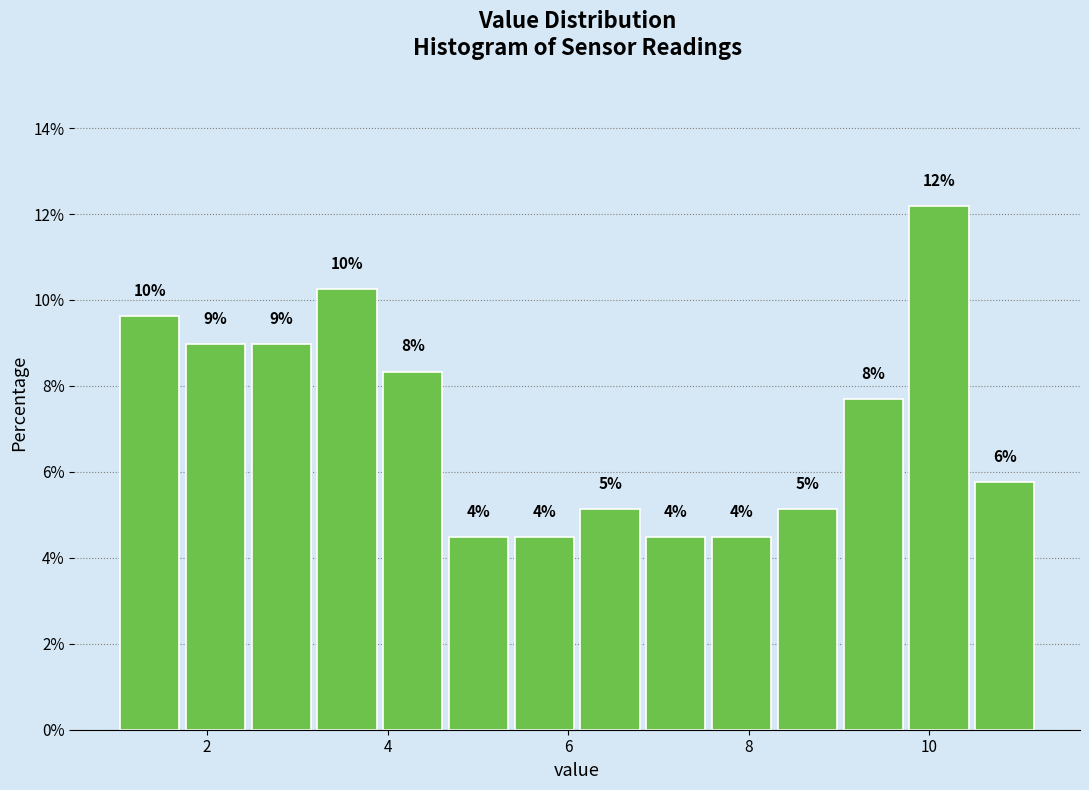

Around what value on the x-axis is the tallest bar? Give the approximate position of its centre, as read against the axis.

10.2